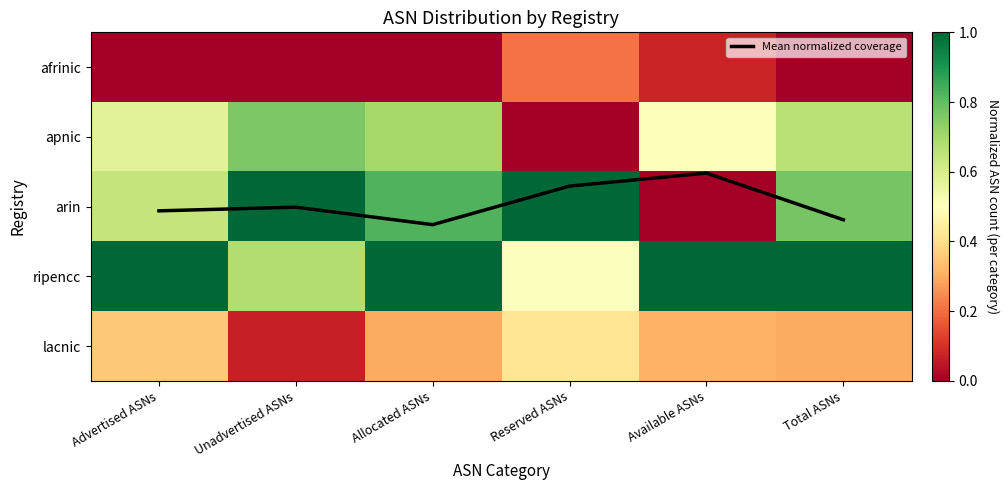

The value of ripencc at Allocated ASNs is 1.7. True or false?

False